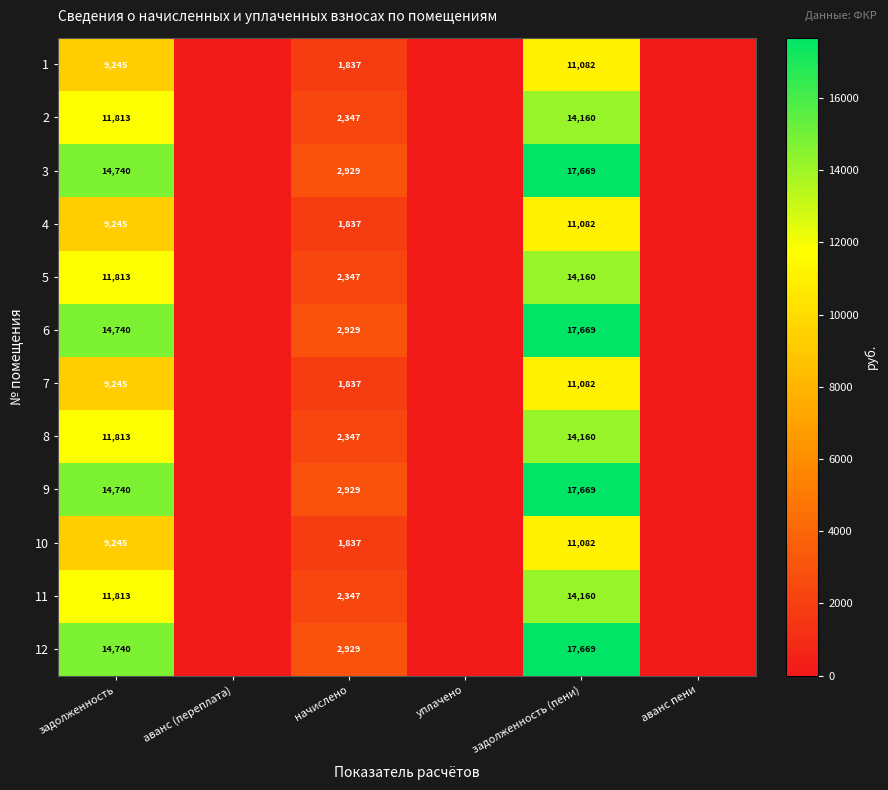

How many series are shown in this chart?

12